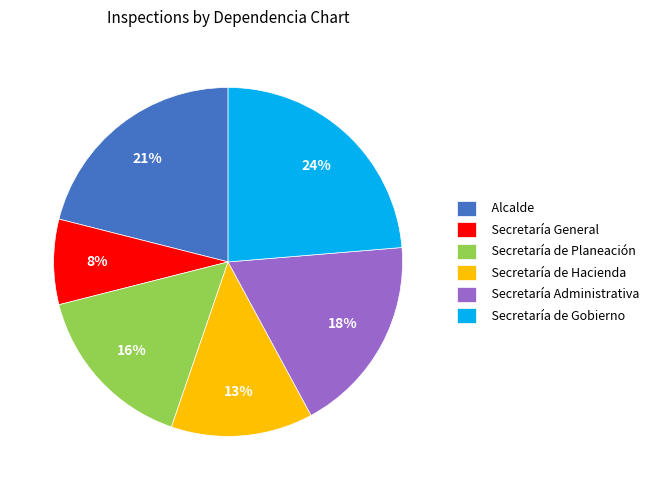

To the nearest percent, what percentage of the pie is Secretaría General?

8%